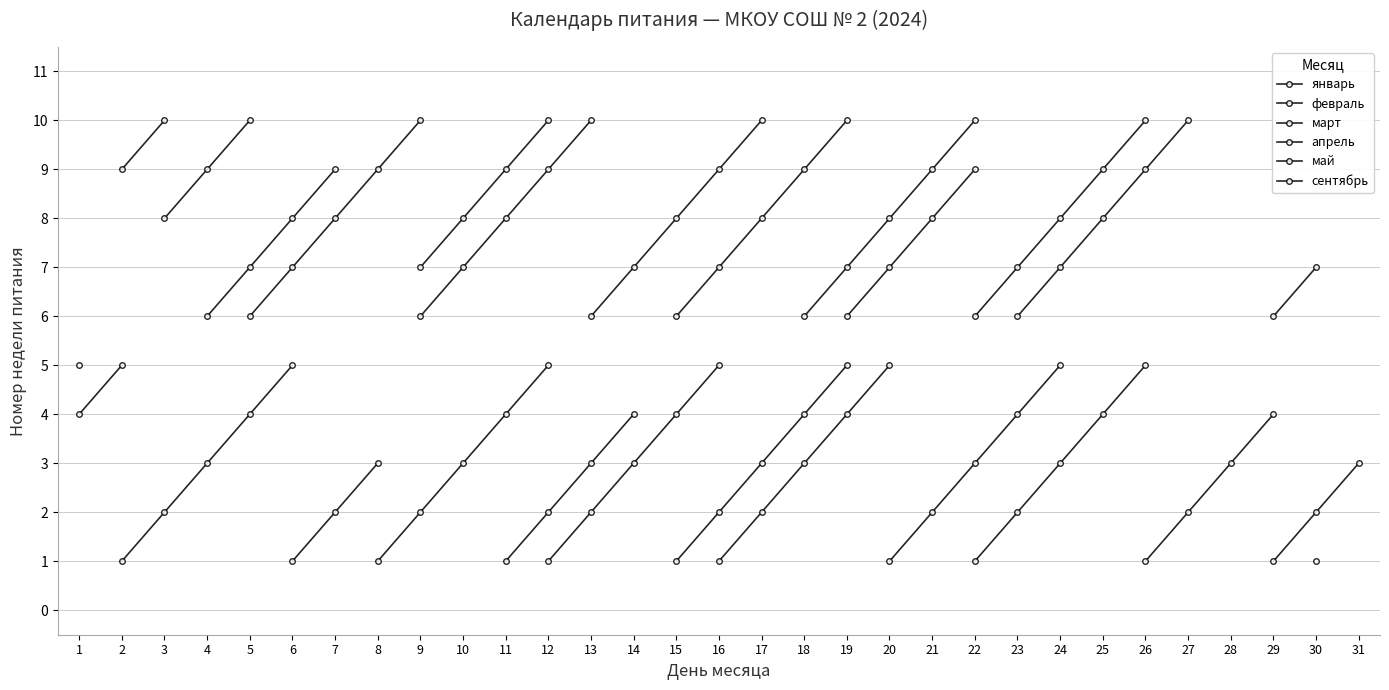

True or false: январь and май intersect in this chart.

False